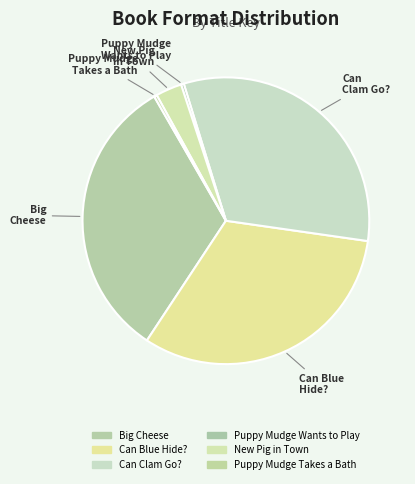

Is there any slice that represents more than half of the pie?

No